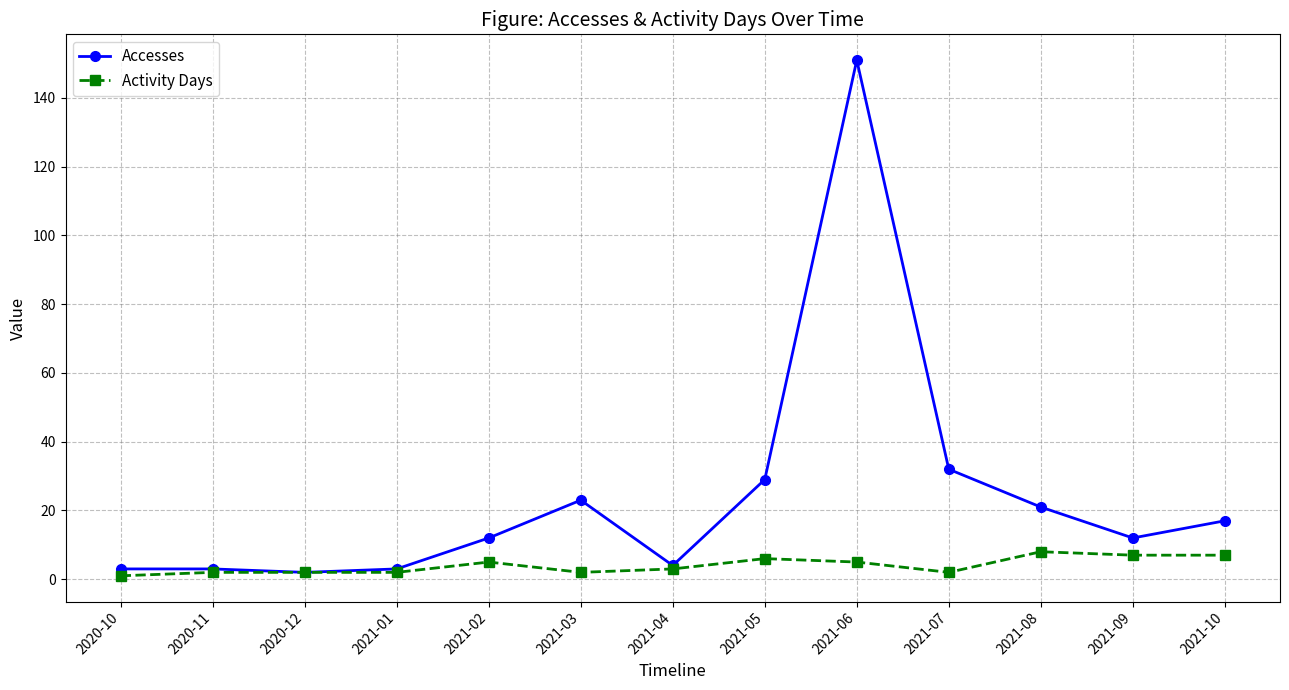

What is the maximum value for Activity Days?

8